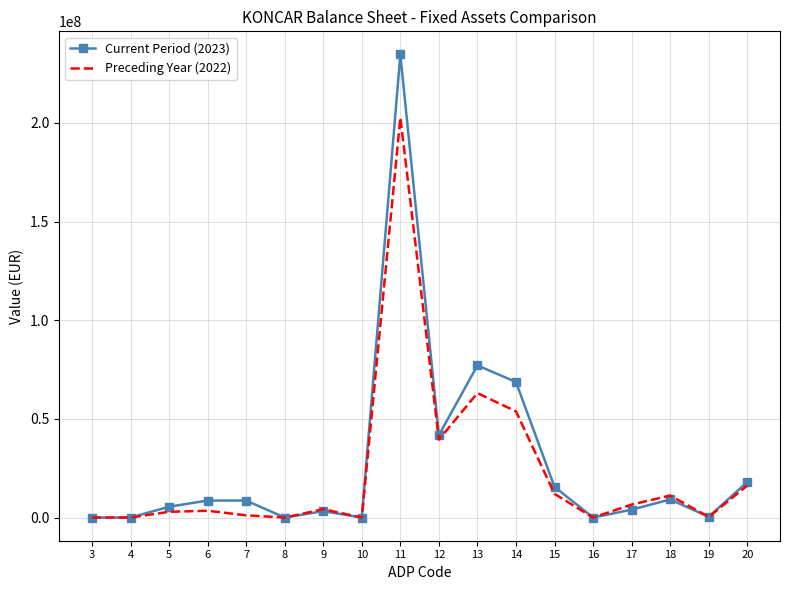

What is the average value of the Preceding Year (2022) series?

23182625